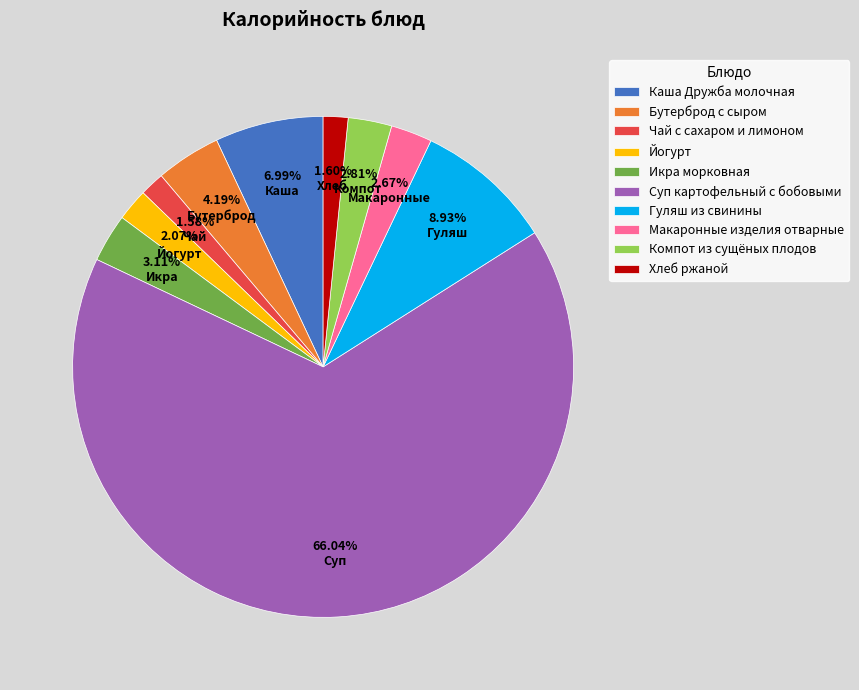

Which has a higher value, Компот из сущёных плодов or Каша Дружба молочная?

Каша Дружба молочная